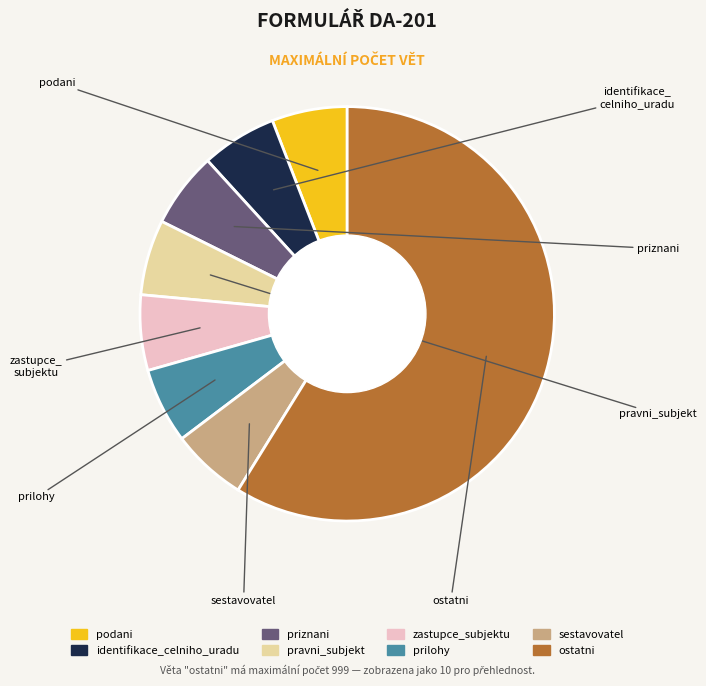

Does any single category account for the majority?

Yes